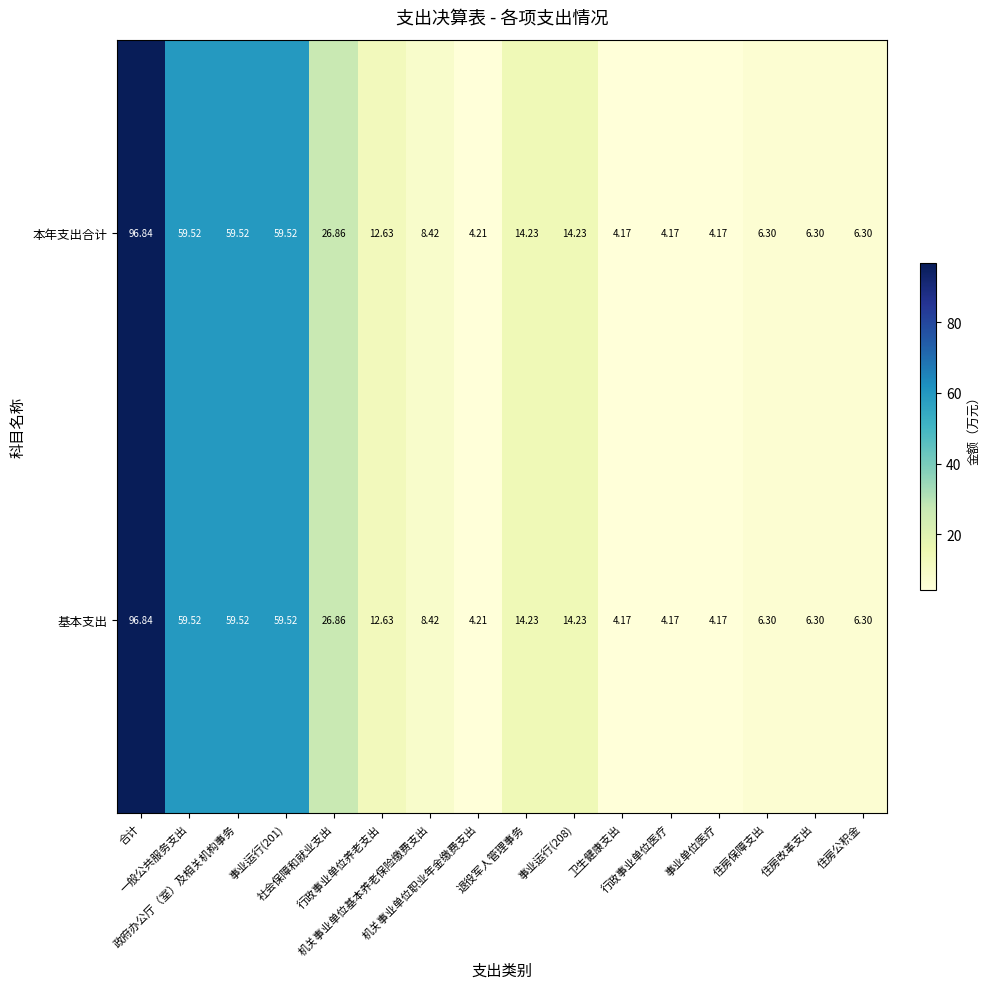

How many data points in 基本支出 are less than 12?

8